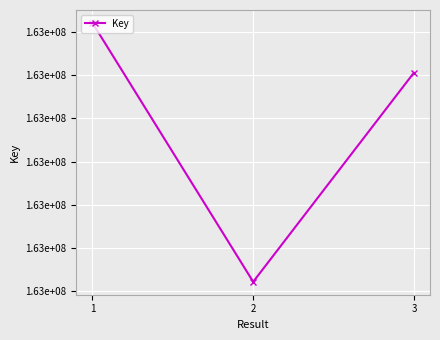

What is the difference between the values at 3 and 1?

2306